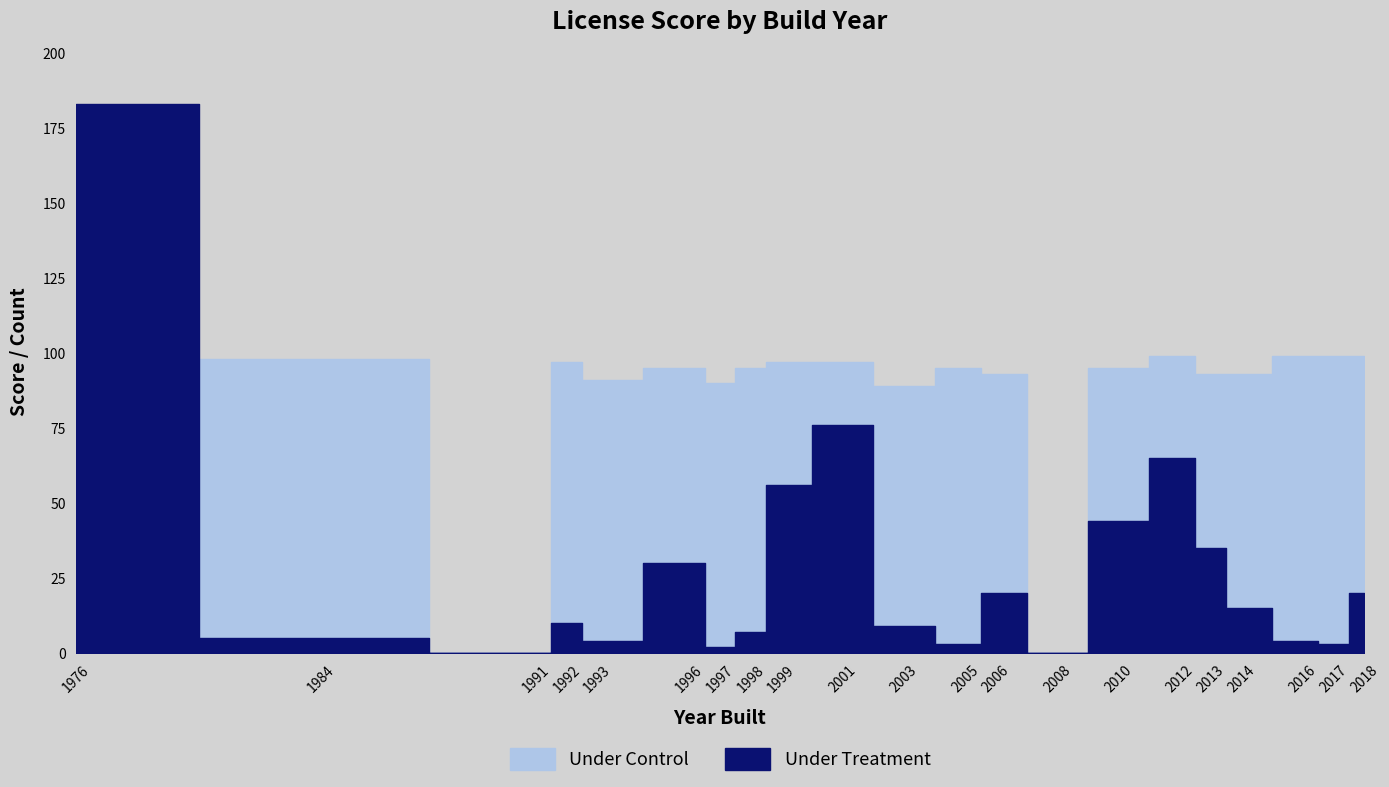

True or false: Under Treatment and Under Control intersect in this chart.

True